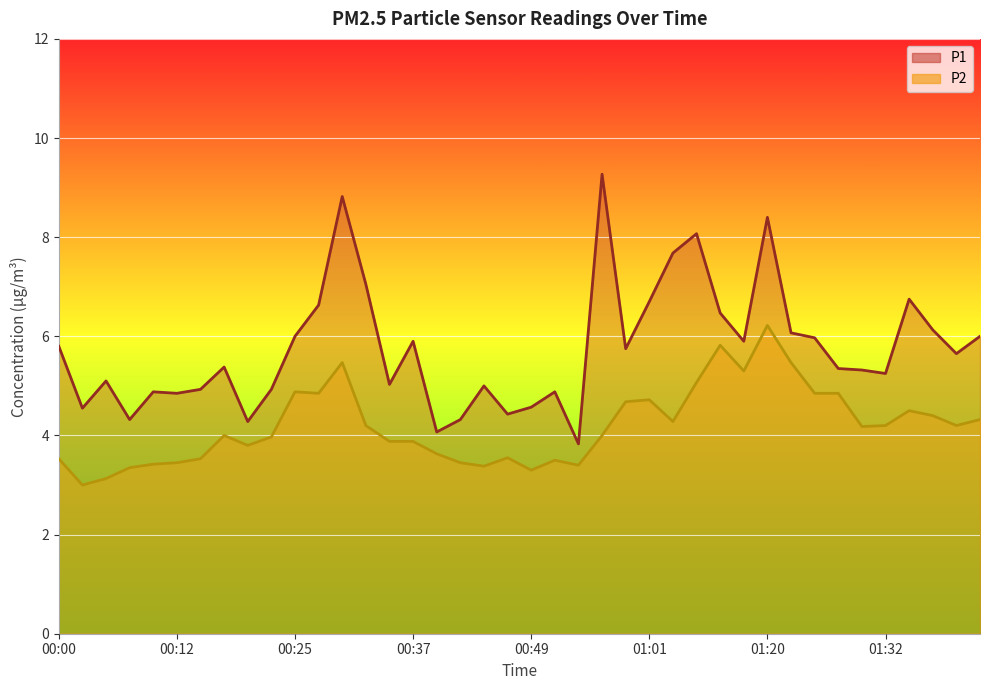

How many lines are shown in the chart?

2